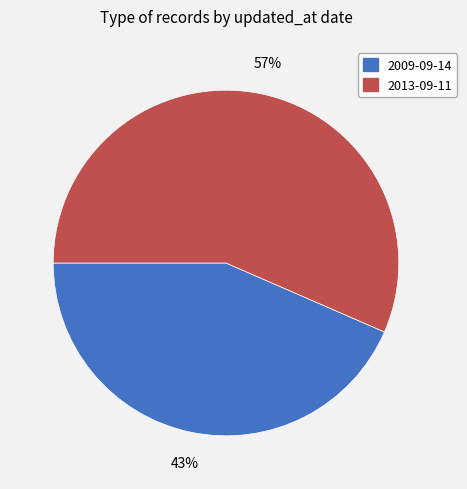

What is the smallest slice in the pie chart?

2009-09-14